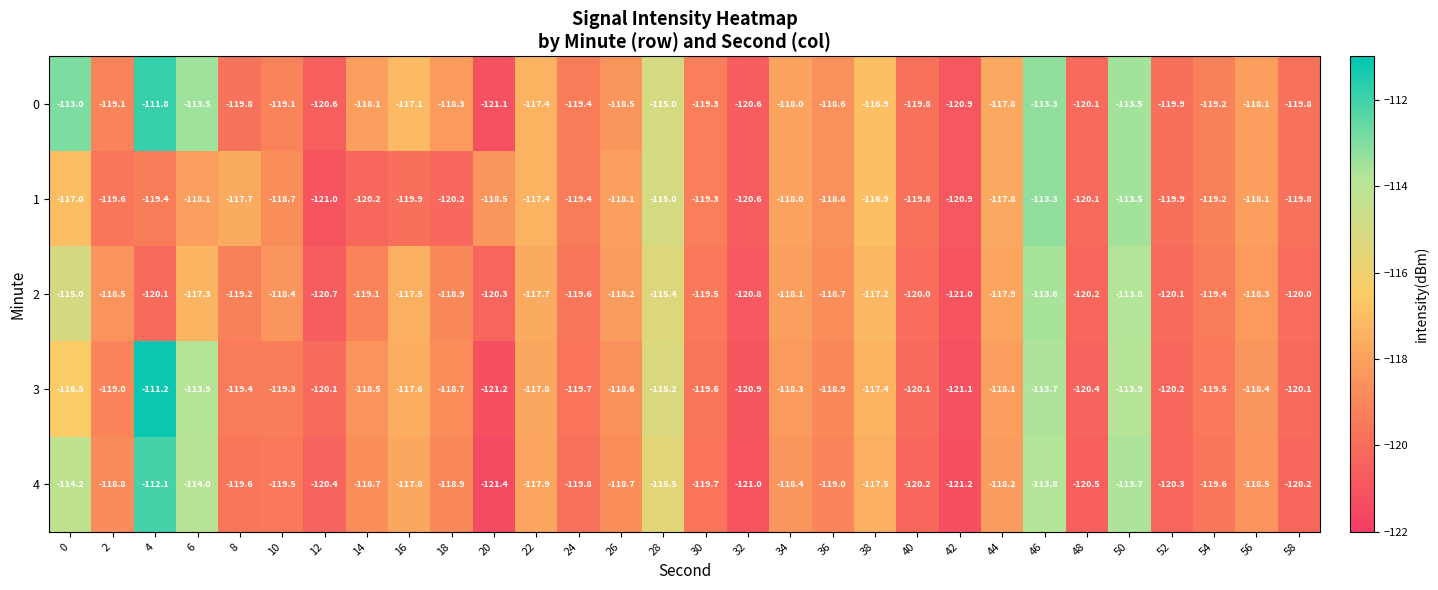

At 20, list the series in order from largest to smallest.

1, 2, 0, 3, 4